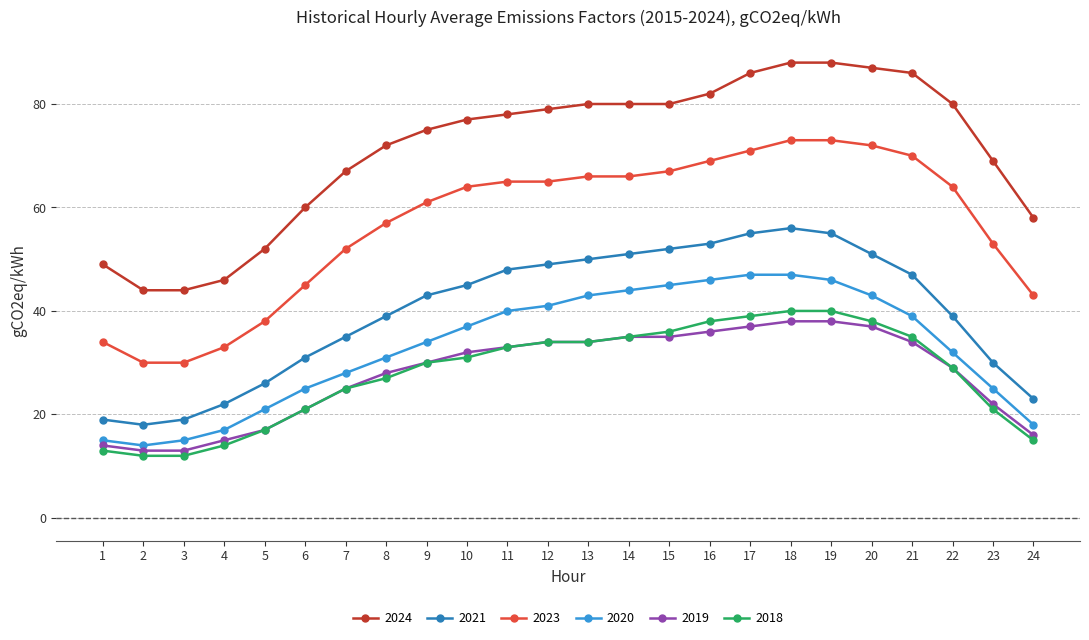

How many values in the 2020 series are below 37?

12